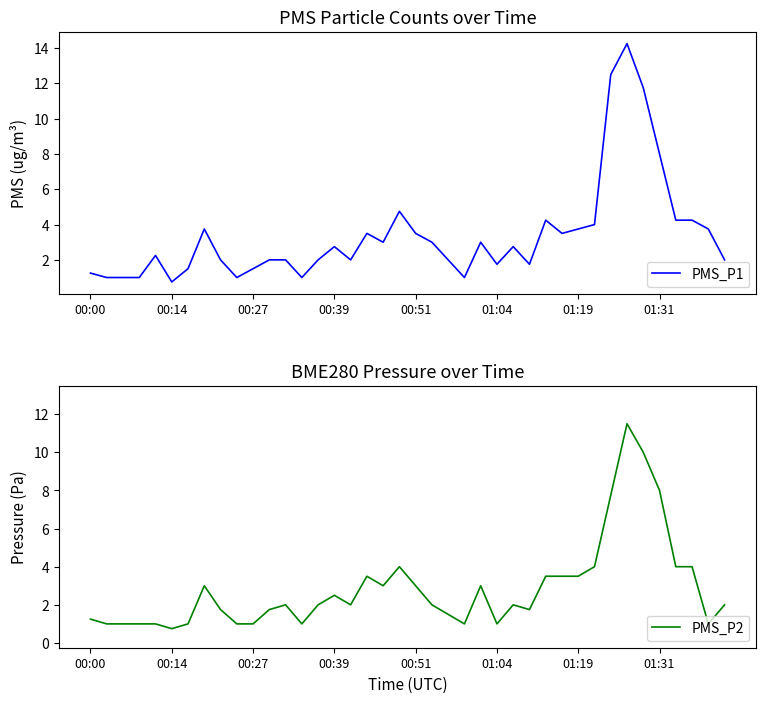

List the series in order of their peak value, highest first.

PMS_P1, PMS_P2